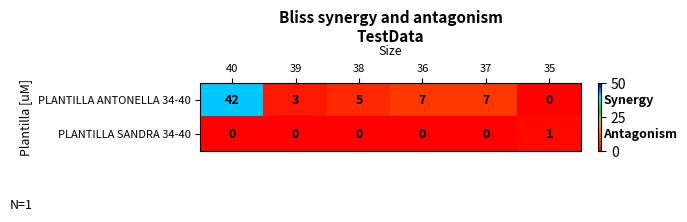

What is the sum of the PLANTILLA ANTONELLA 34-40 values at 36 and 38?

12